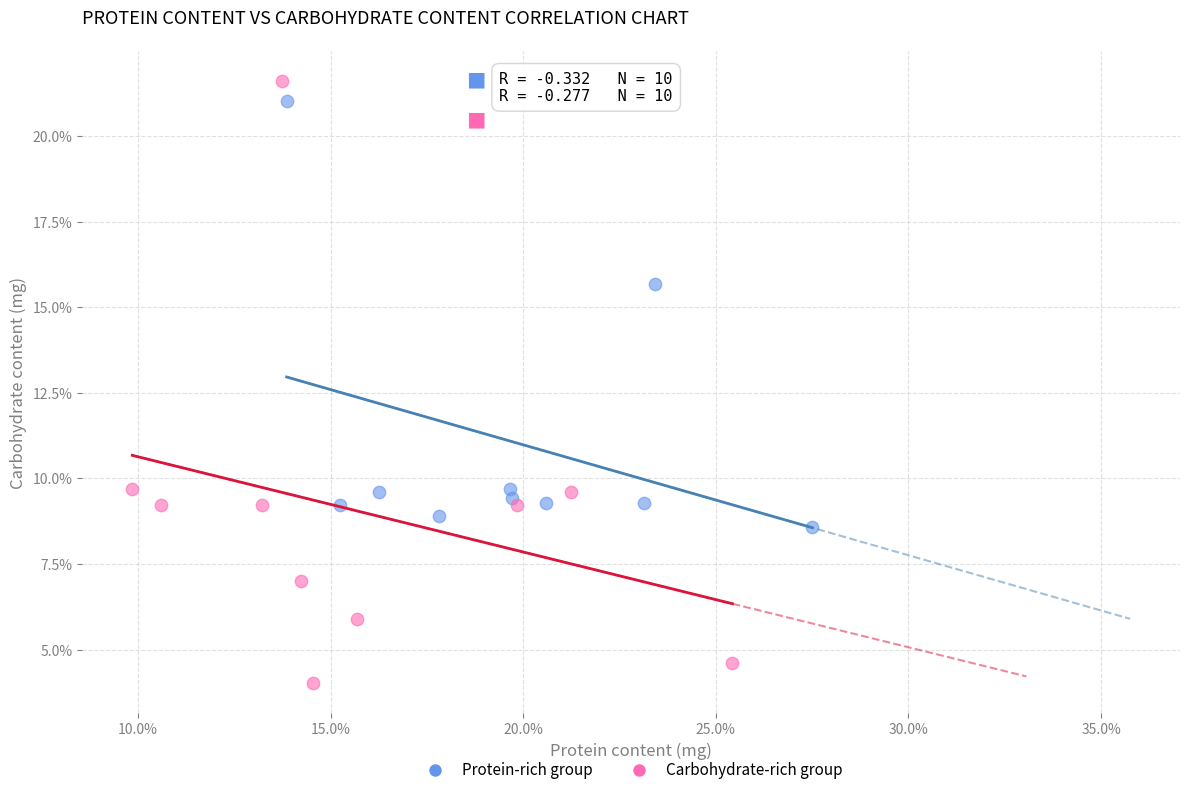

Which series has the widest spread of Y values?

Carbohydrate-rich group